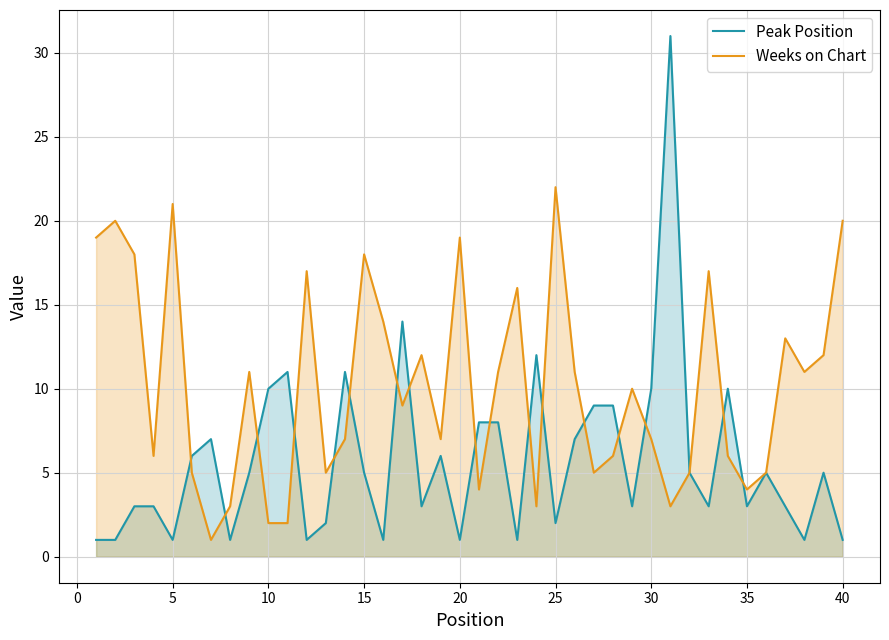

List the series in order of their peak value, lowest first.

Weeks on Chart, Peak Position